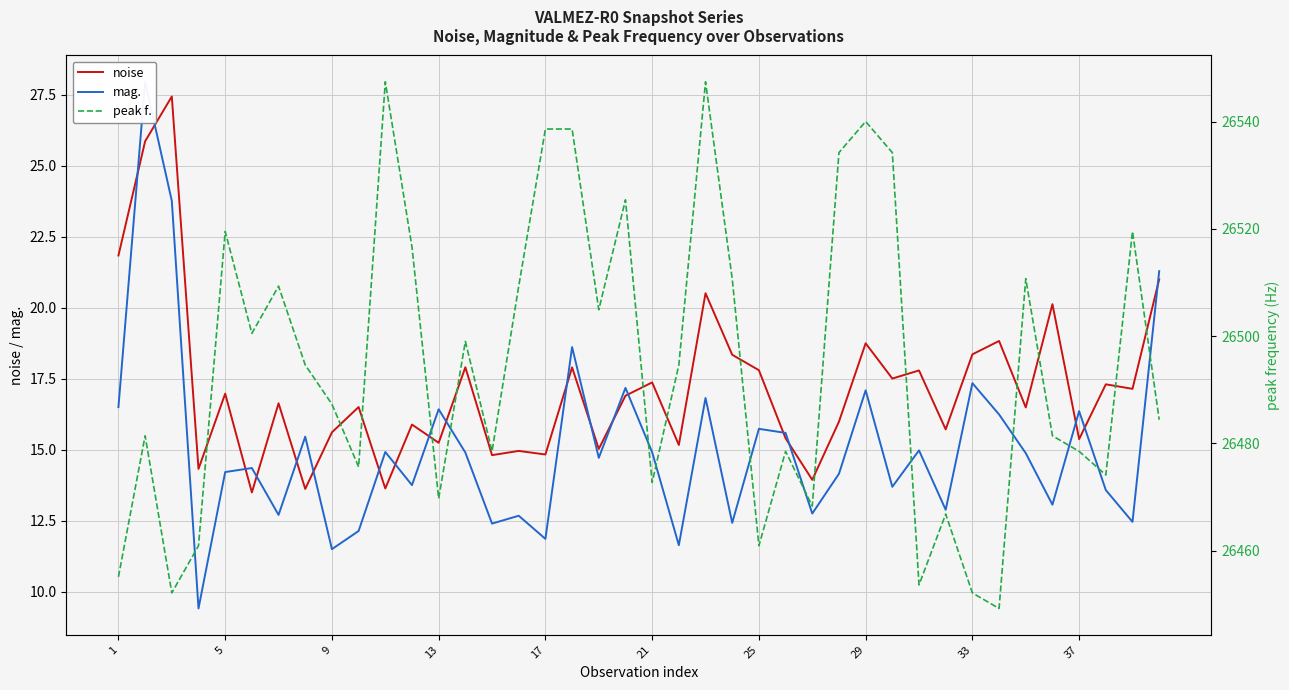

How many data points in noise are less than 16?

17